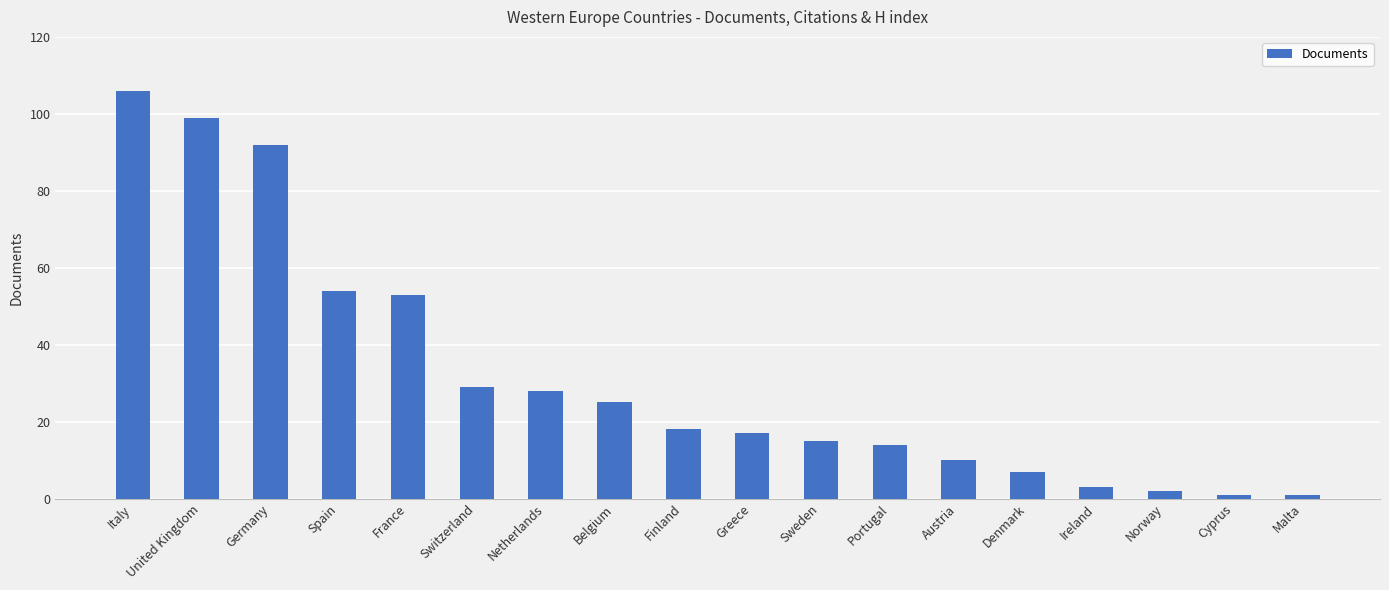

What is the minimum value shown in the chart?

1